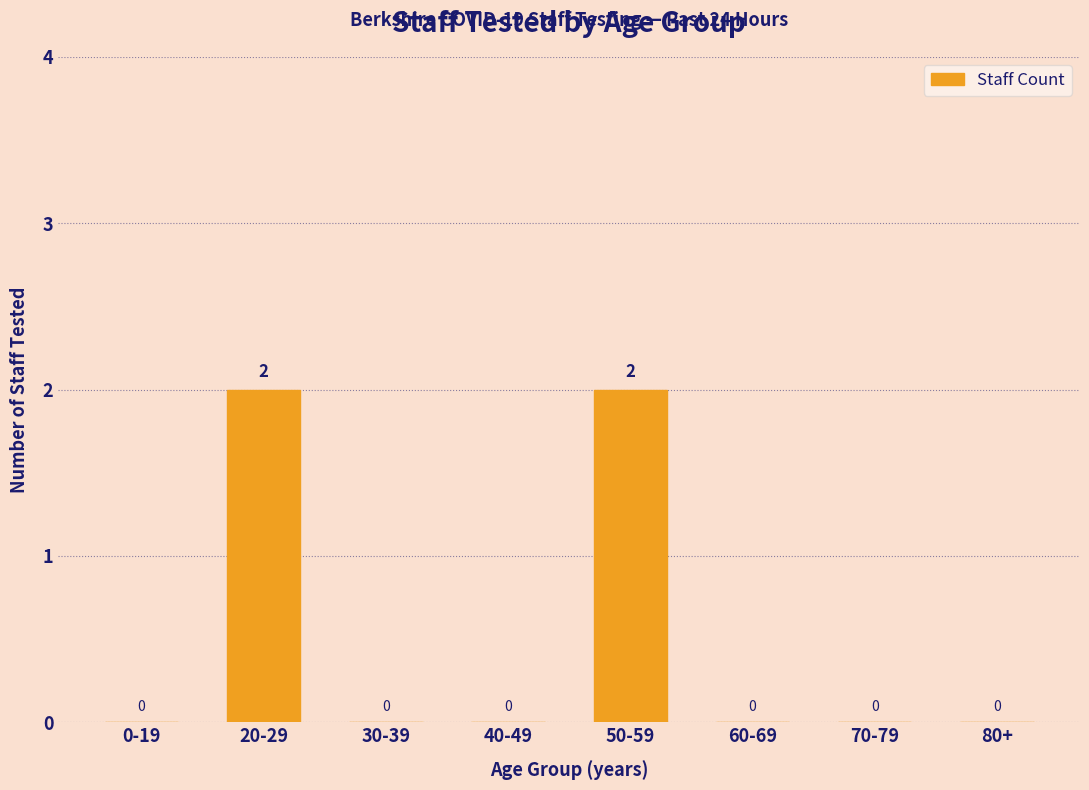

Reading left to right, extract all data points from this chart.

0-19=0	20-29=2	30-39=0	40-49=0	50-59=2	60-69=0	70-79=0	80+=0